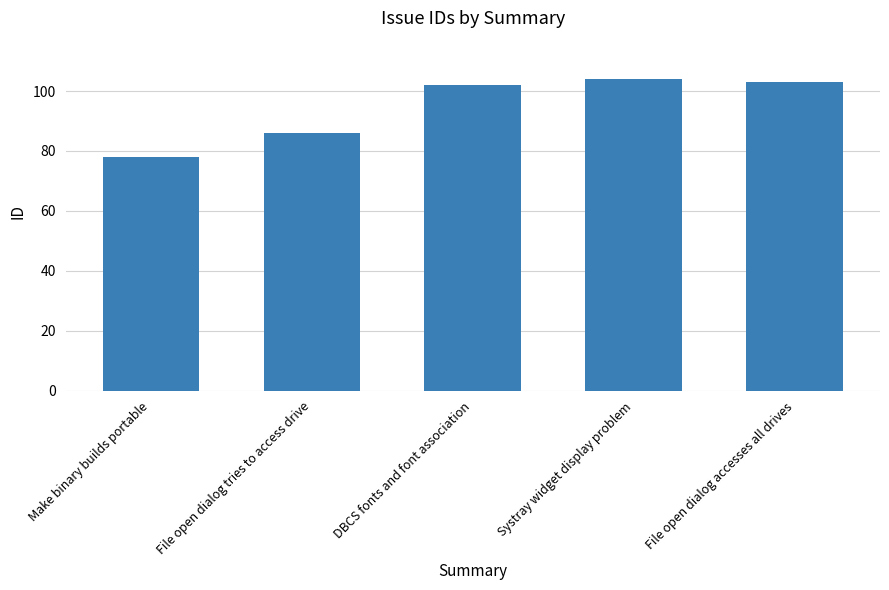

Are the bars horizontal?

No